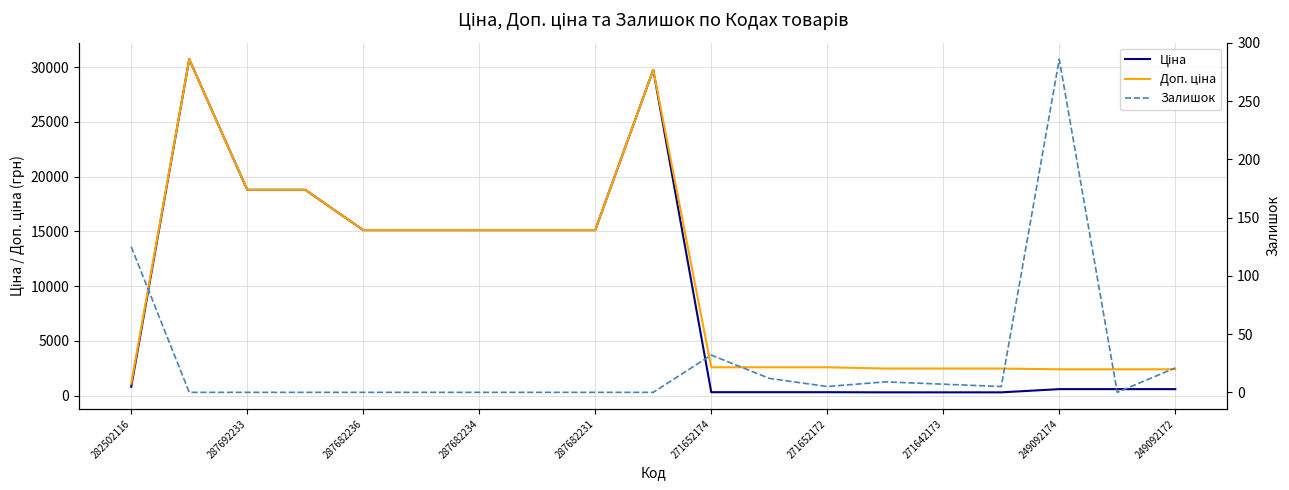

How many series are shown in this chart?

3